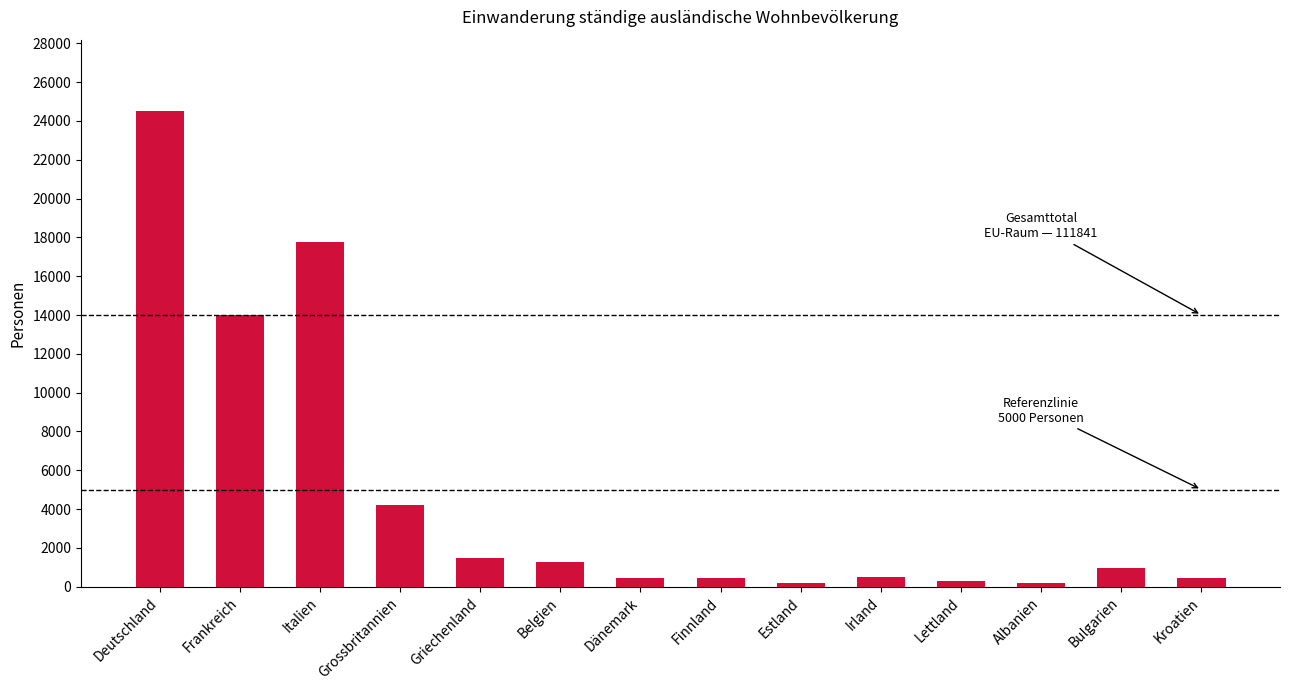

What is the maximum value shown in the chart?

24514